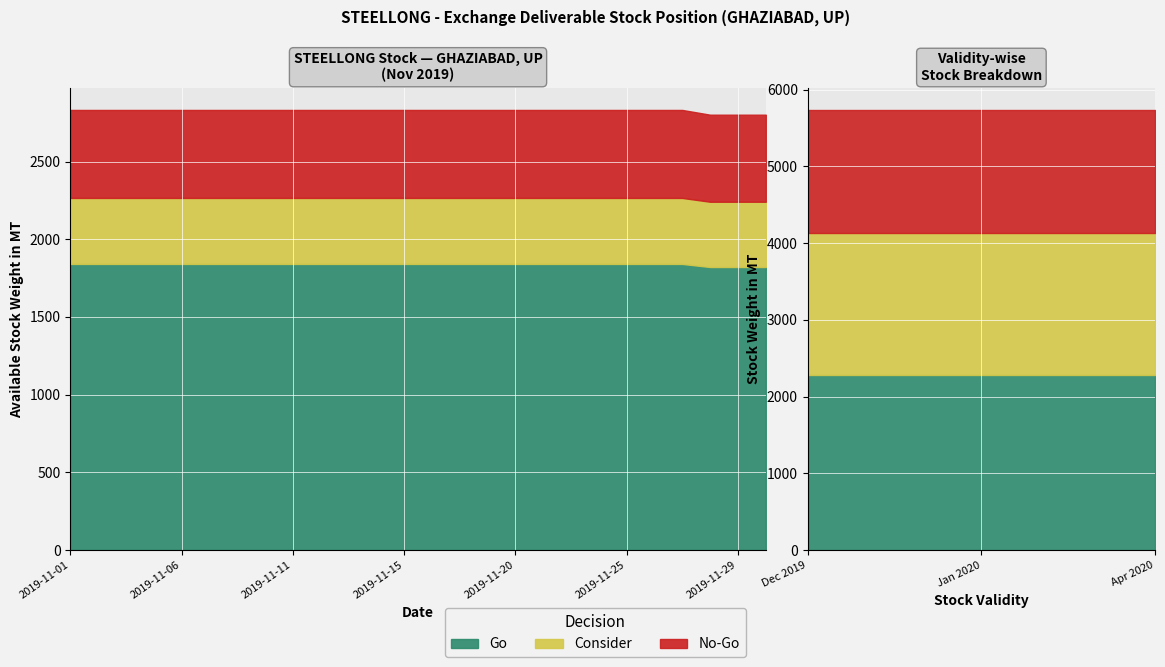

Which category has the lowest value across all series?

2019-11-28